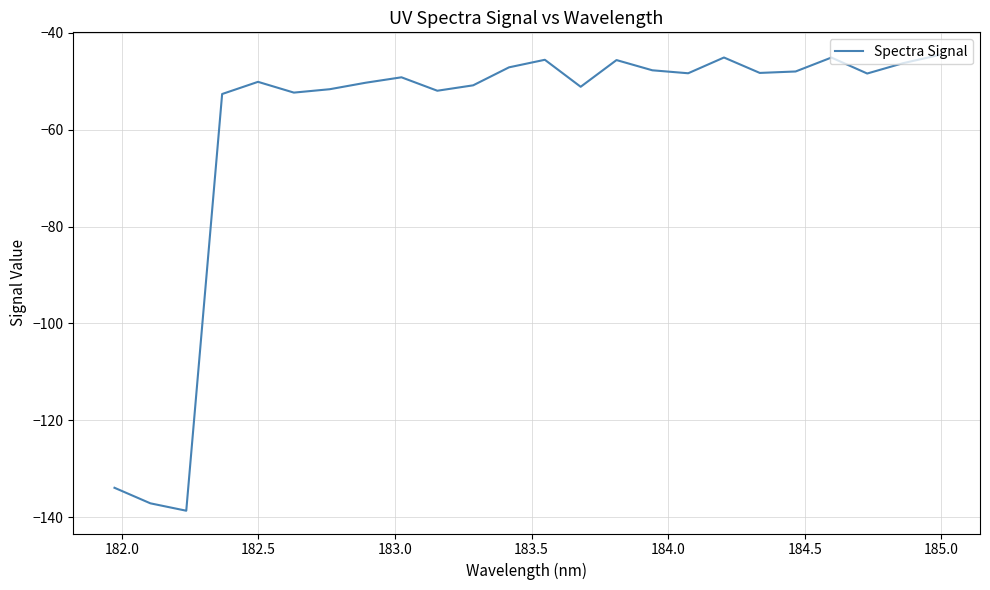

What is the smallest value displayed?

-138.7